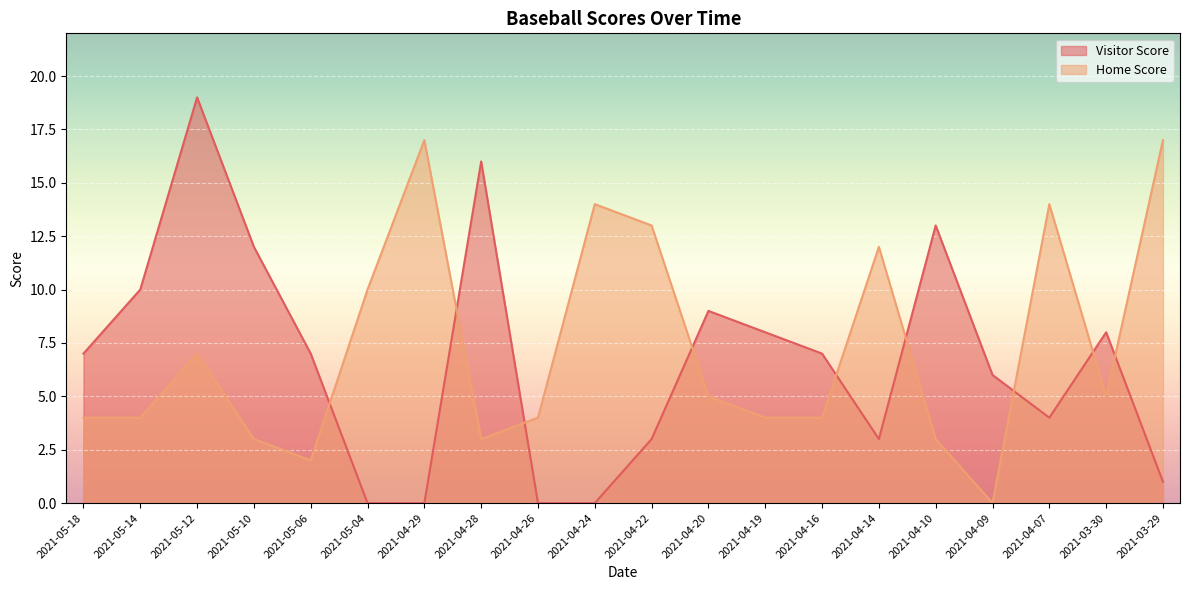

What value does the Home Score series have at 2021-03-29?

17